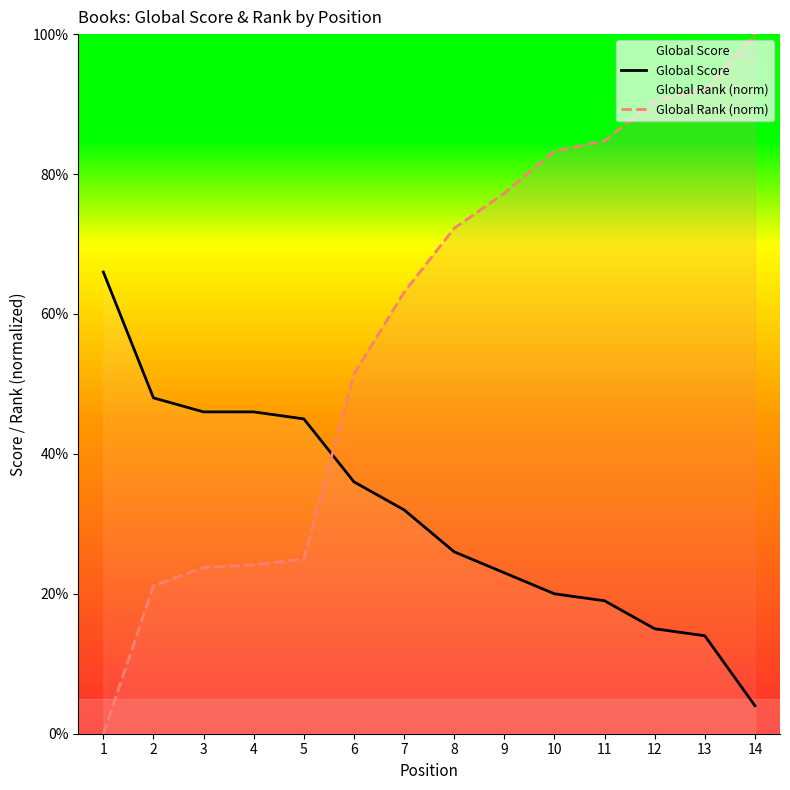

Which series has the largest total across all categories?

Global Rank (norm)